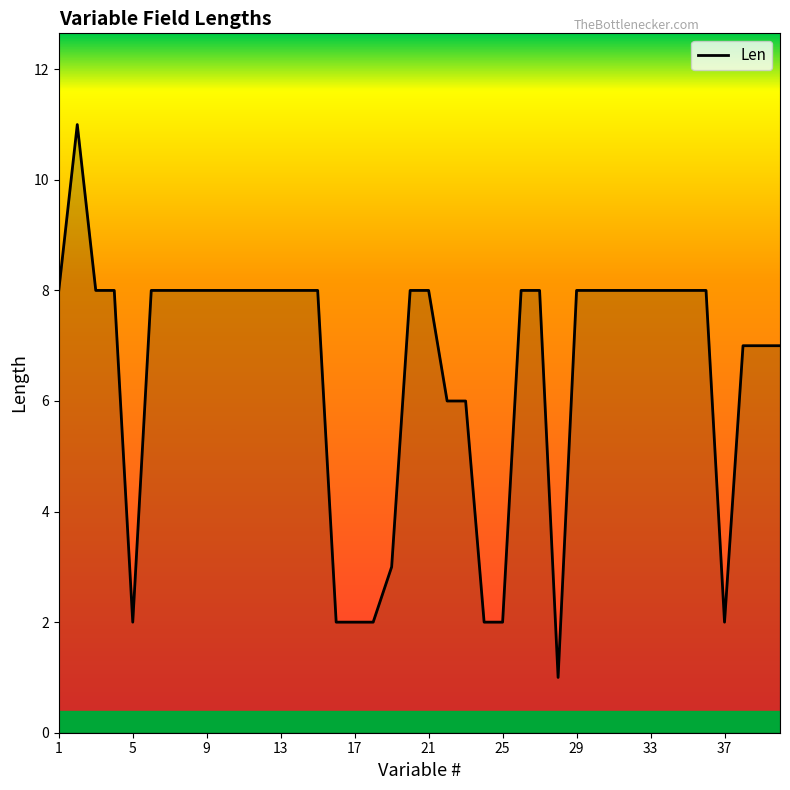

What is the average value?

7